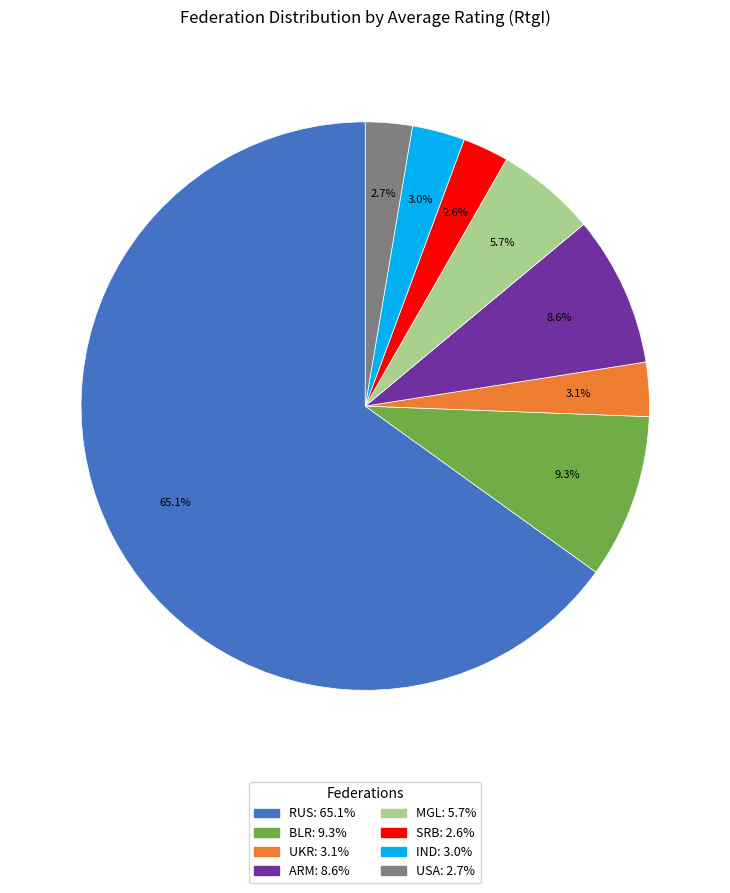

To the nearest percent, what portion does MGL represent?

6%